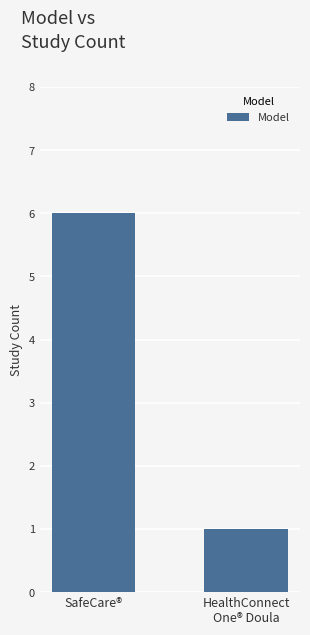

What position from the left is SafeCare®?

1